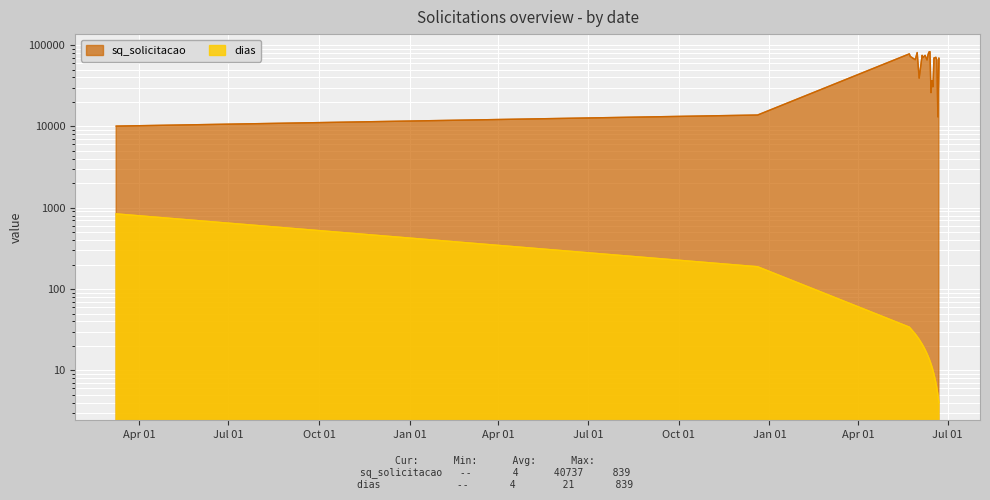

What are all the series names shown in the legend?

sq_solicitacao, dias